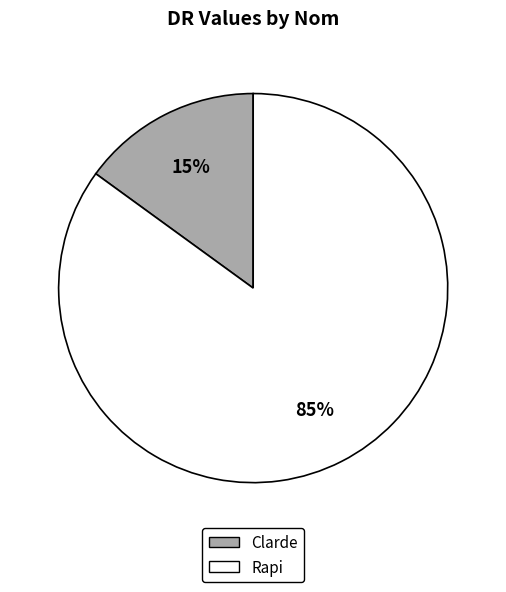

Is it true that Clarde is 15% of the pie?

True